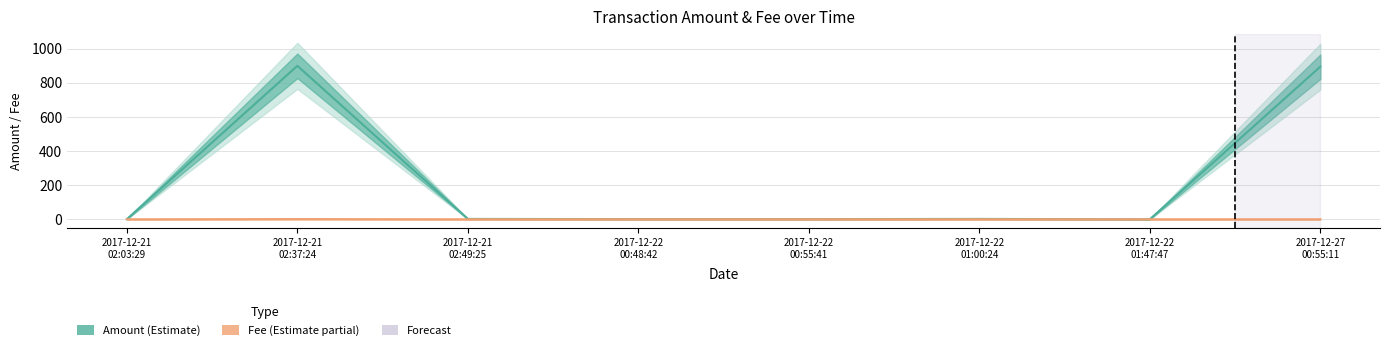

Count the number of data series in this chart.

2